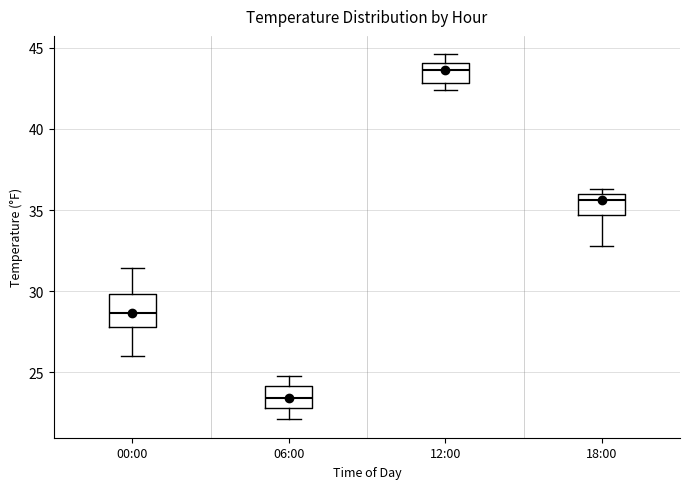

Which box has the highest median line?

12:00